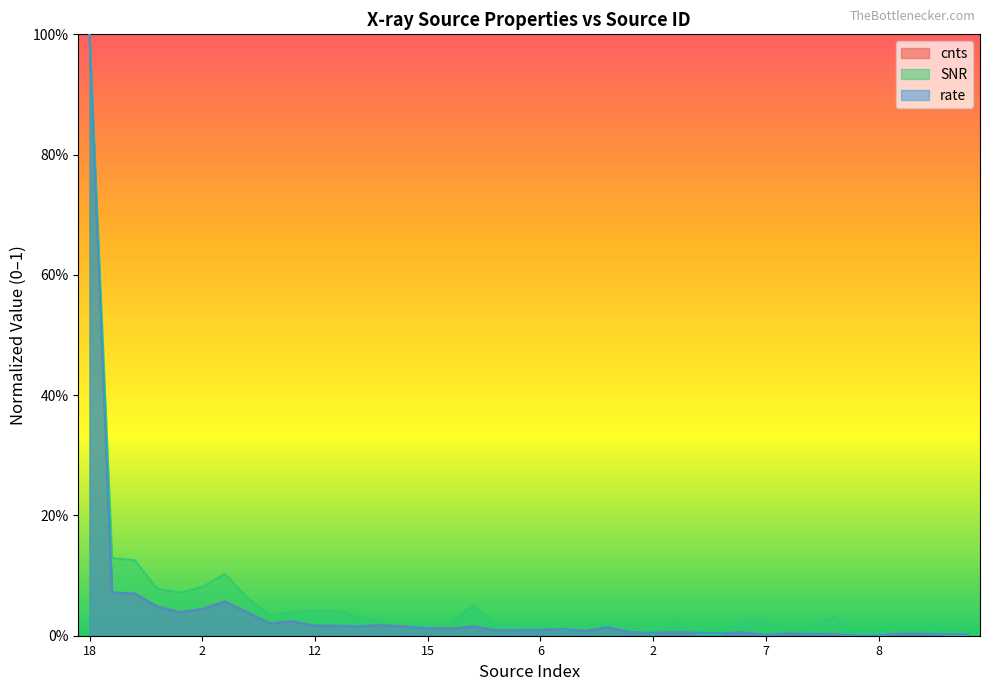

What are all the series names shown in the legend?

cnts, SNR, rate